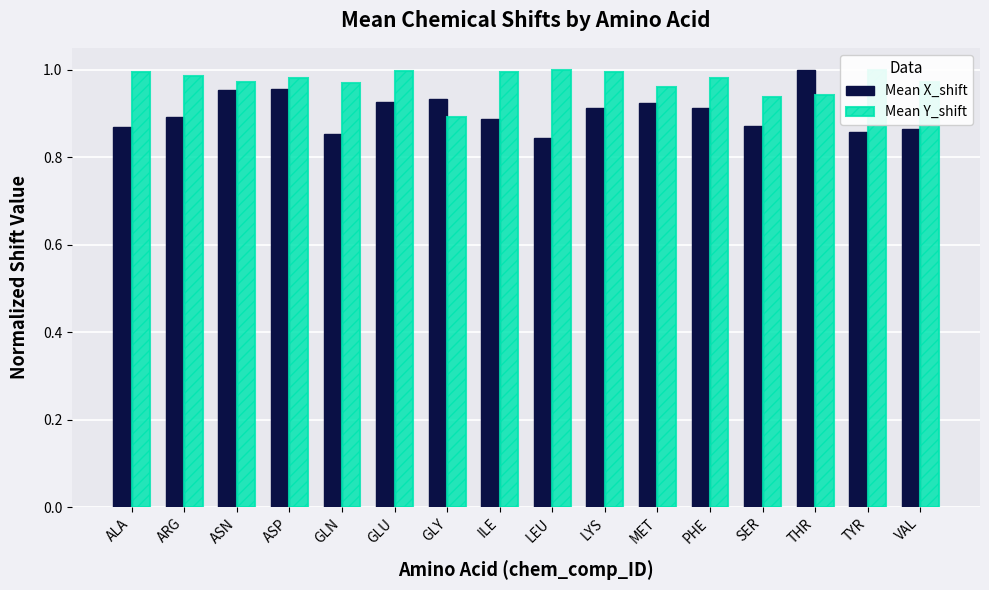

List the labels in order of Mean X_shift value, smallest first.

LEU, GLN, TYR, VAL, ALA, SER, ILE, ARG, PHE, LYS, MET, GLU, GLY, ASN, ASP, THR